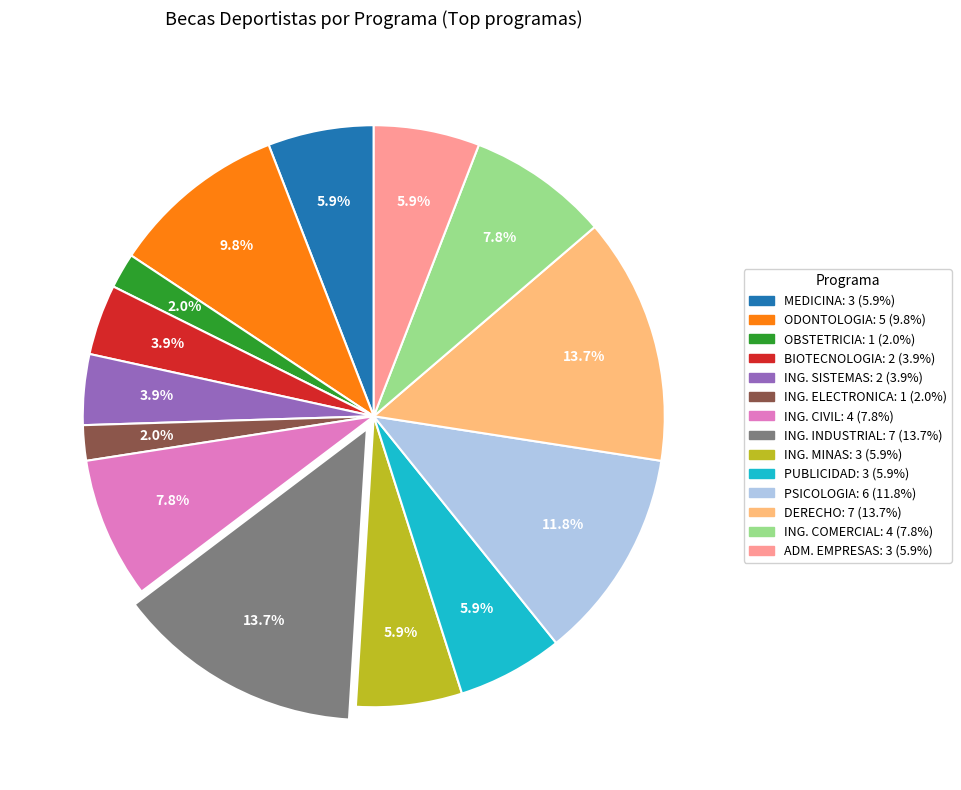

True or false: ING. INDUSTRIAL accounts for 20% of the total.

False